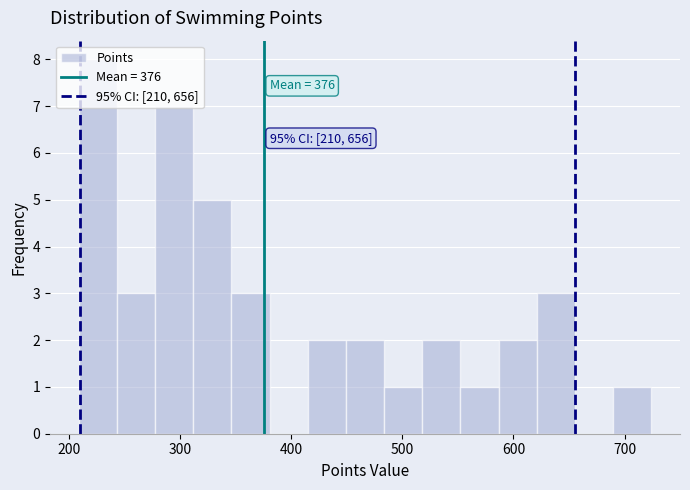

Read against the x-axis, roughly where is the centre of the tallest bar?

230